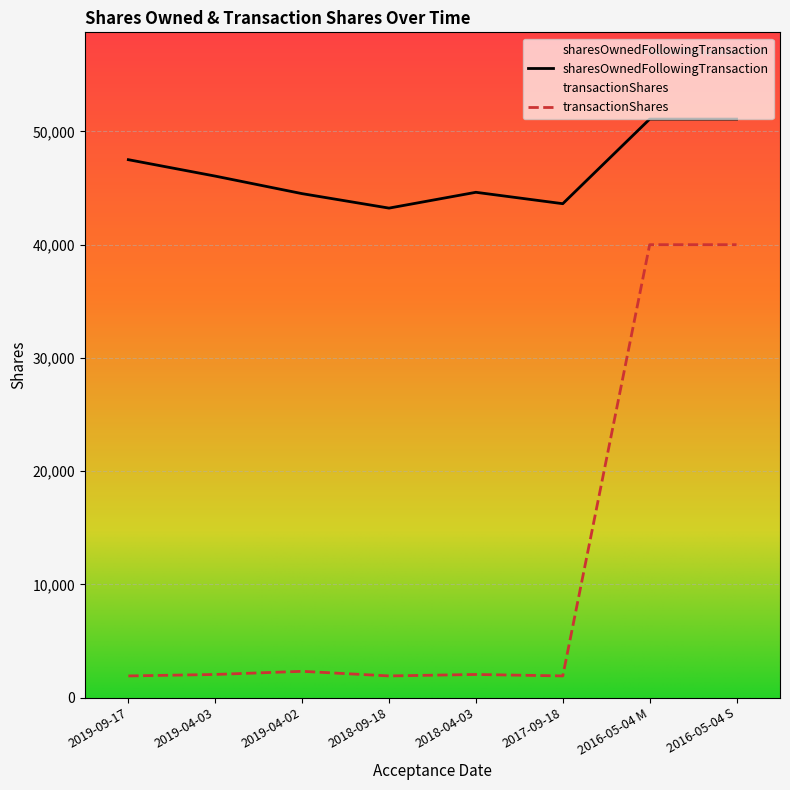

True or false: transactionShares and sharesOwnedFollowingTransaction cross at least once.

False